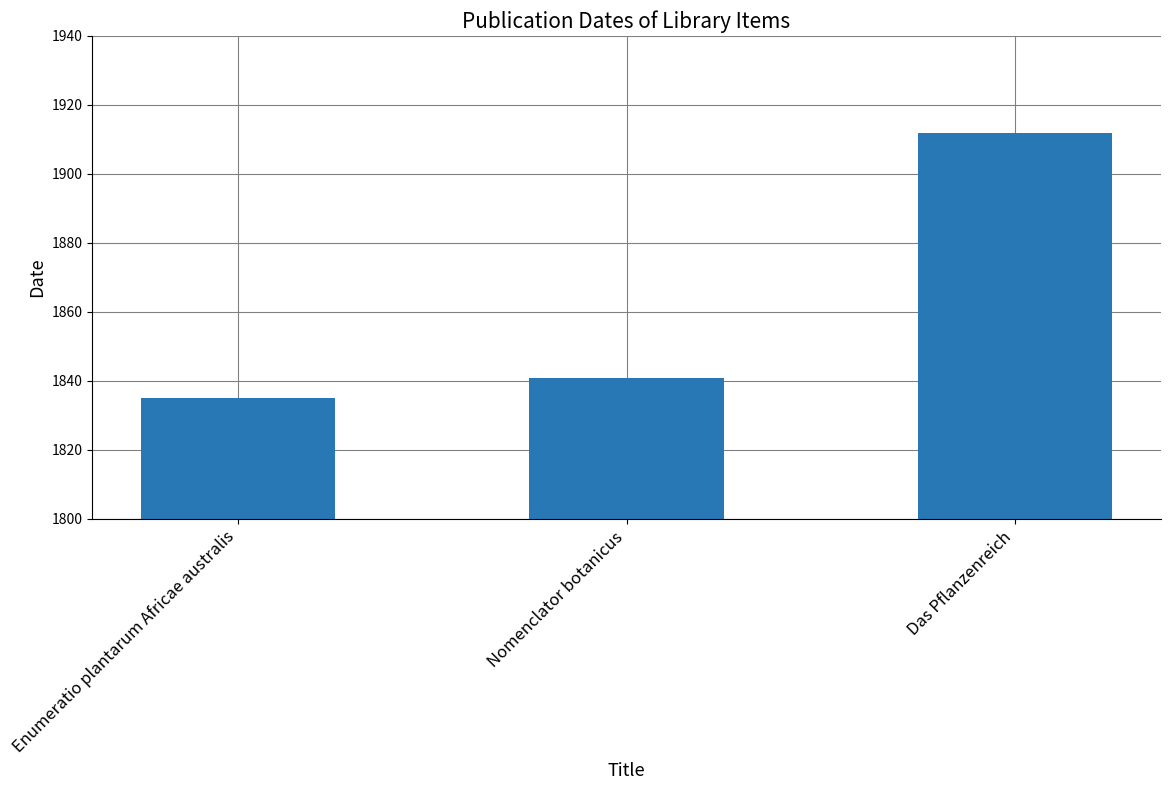

How many distinct data groups are displayed?

1